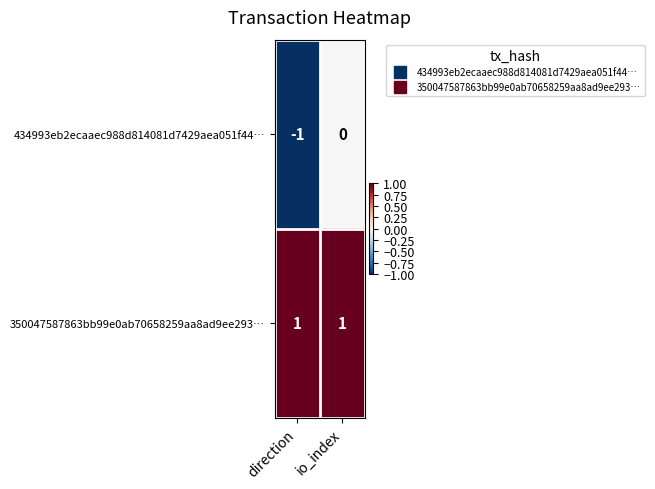

List the series in order of their peak value, highest first.

350047587863bb99e0ab70658259aa8ad9ee293…, 434993eb2ecaaec988d814081d7429aea051f44…